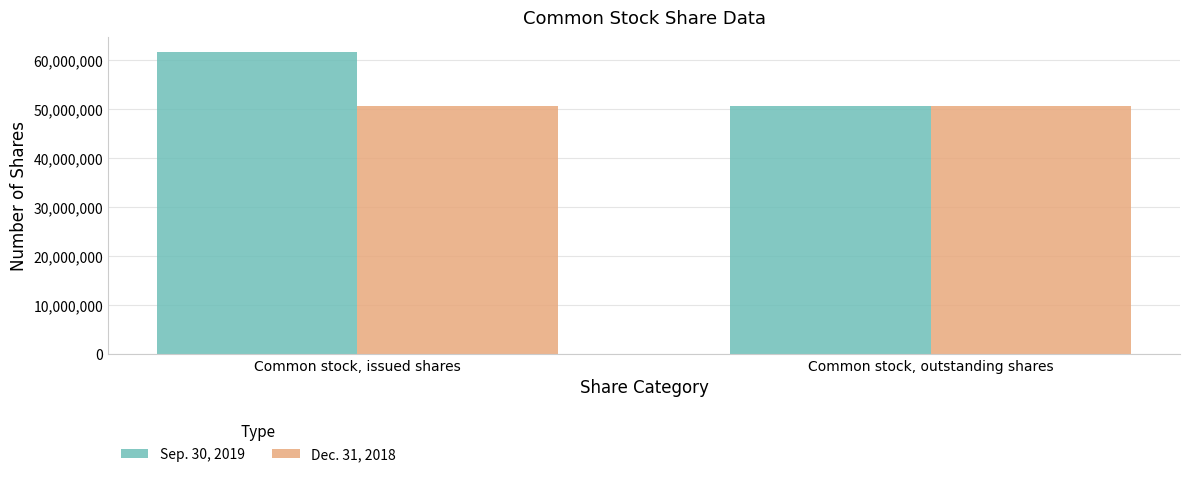

The value of Sep. 30, 2019 at Common stock, outstanding shares is 50606147. True or false?

True